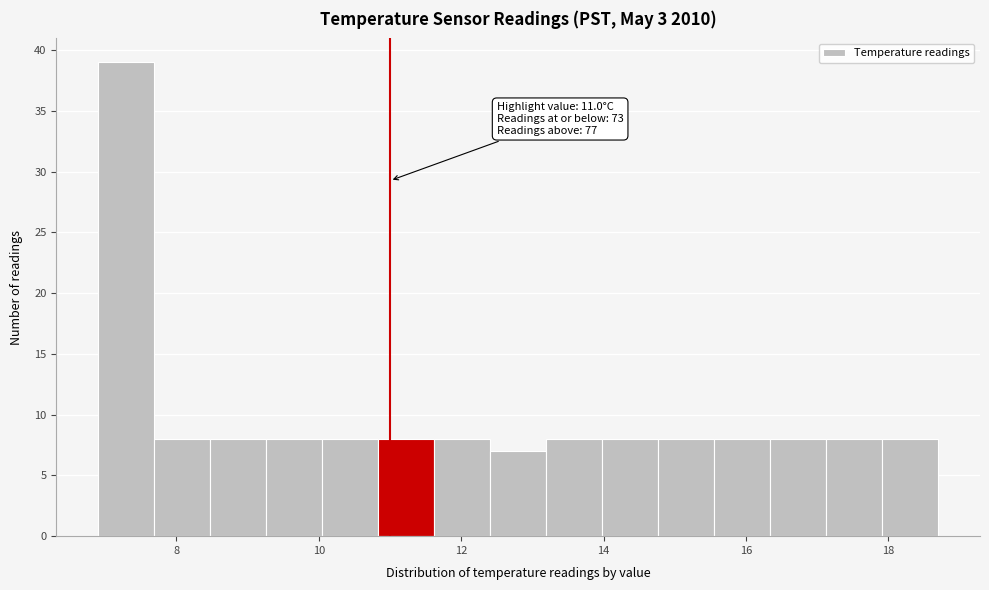

Around what value on the x-axis is the tallest bar? Give the approximate position of its centre, as read against the axis.

7.2